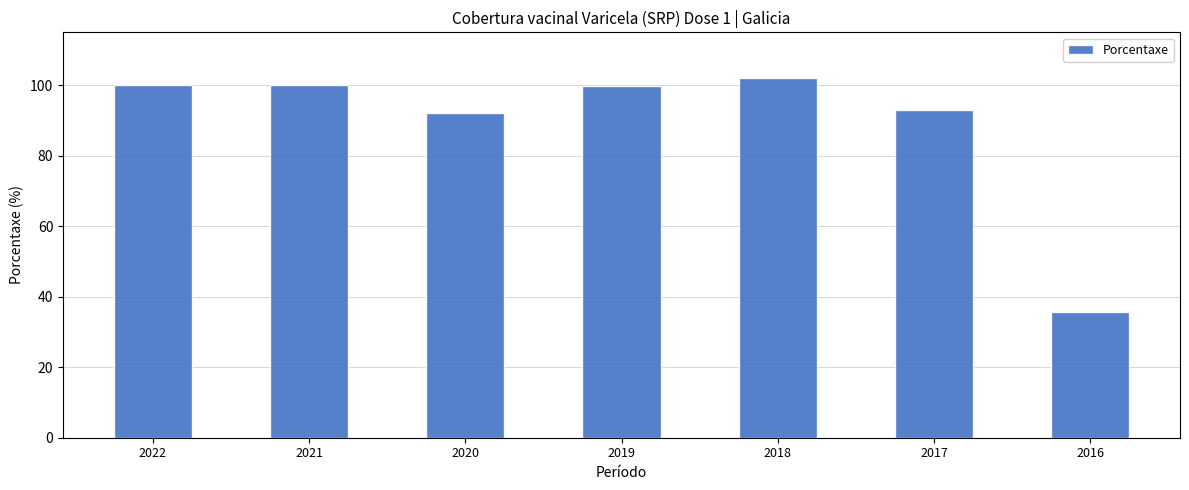

What is the value of the 7th bar from the left?

35.8